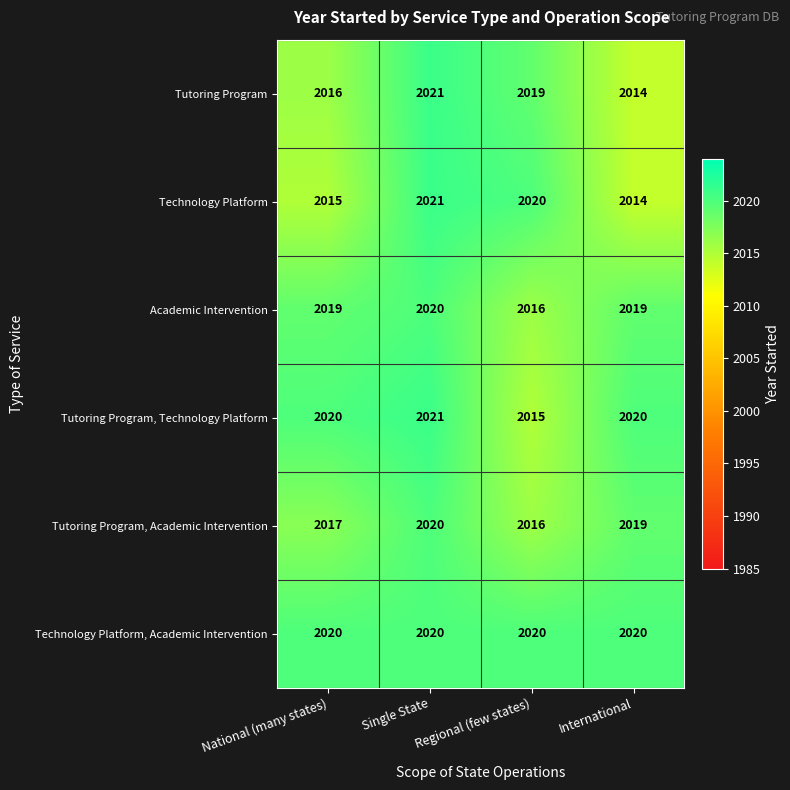

What is the difference between the maximum and minimum values in the Tutoring Program, Academic Intervention series?

4